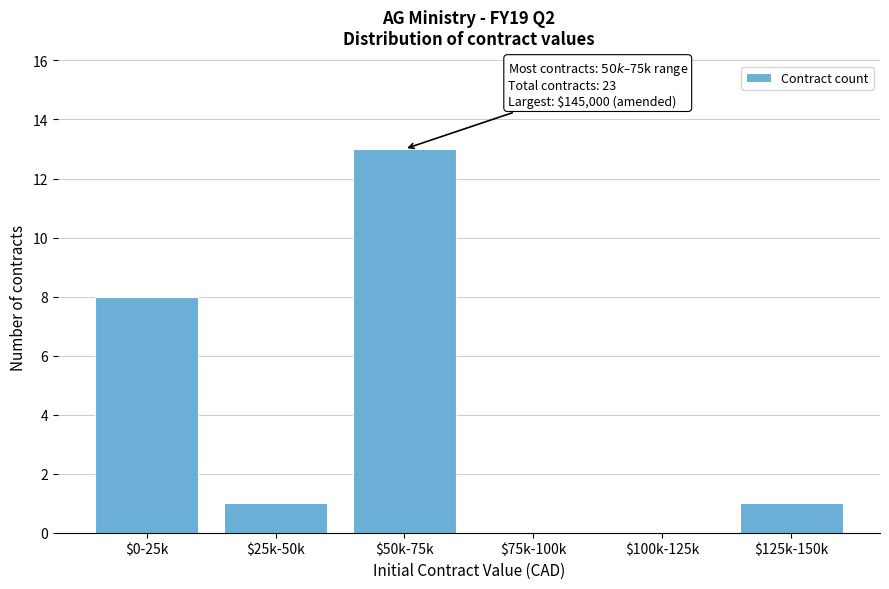

The chart shows a value of 0 at $75k-100k. True or false?

True